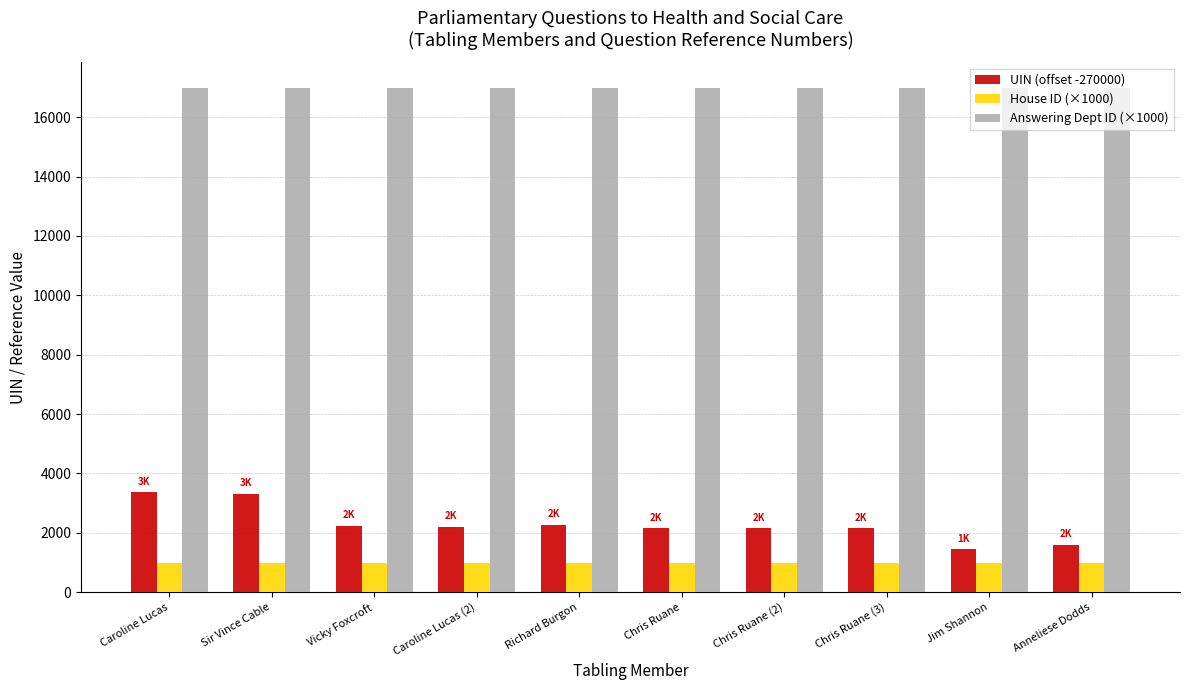

How many bars are there in each group?

3